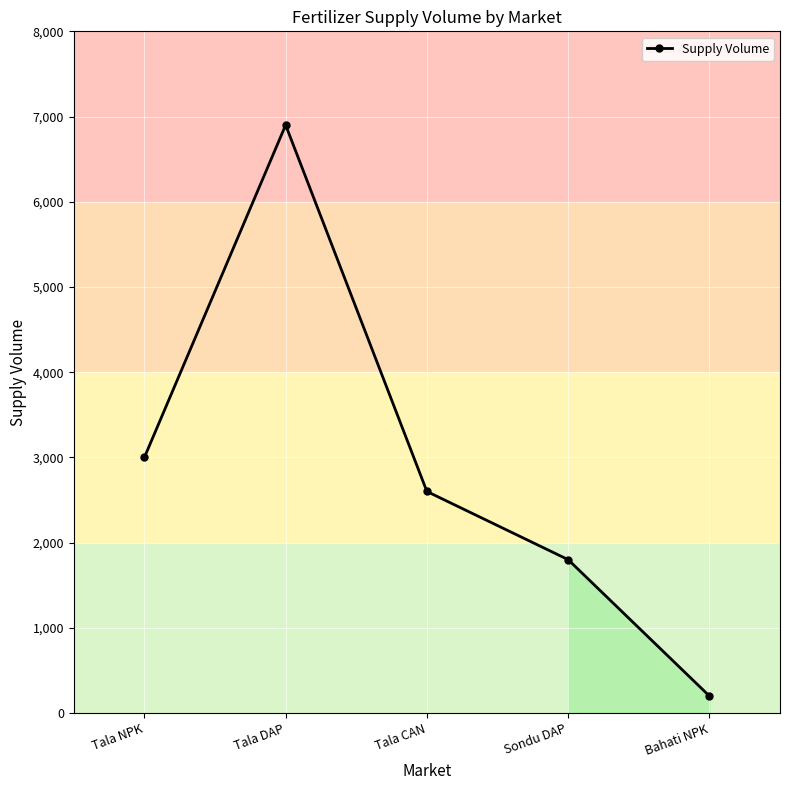

Reading left to right, list all the values displayed in this chart.

Tala NPK=3000	Tala DAP=6900	Tala CAN=2600	Sondu DAP=1800	Bahati NPK=200